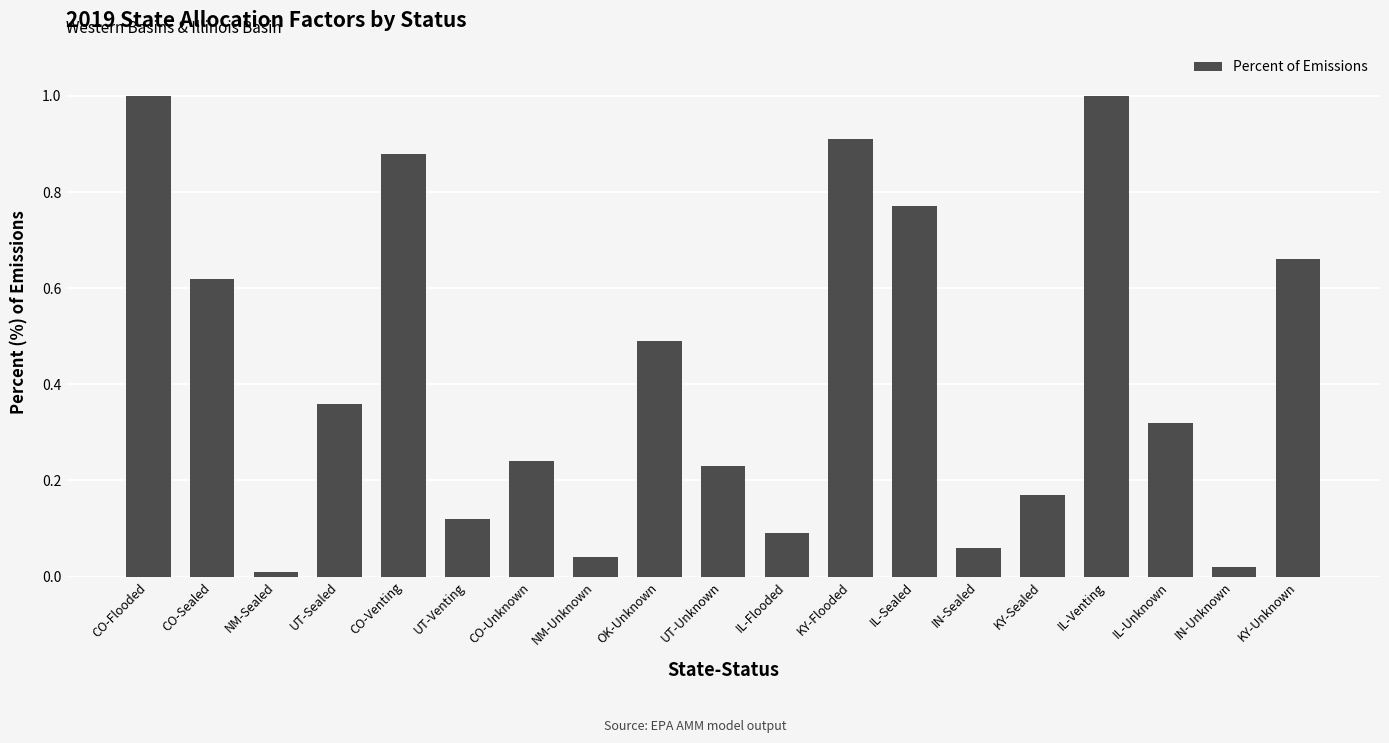

Which has a higher value, IL-Venting or IN-Sealed?

IL-Venting